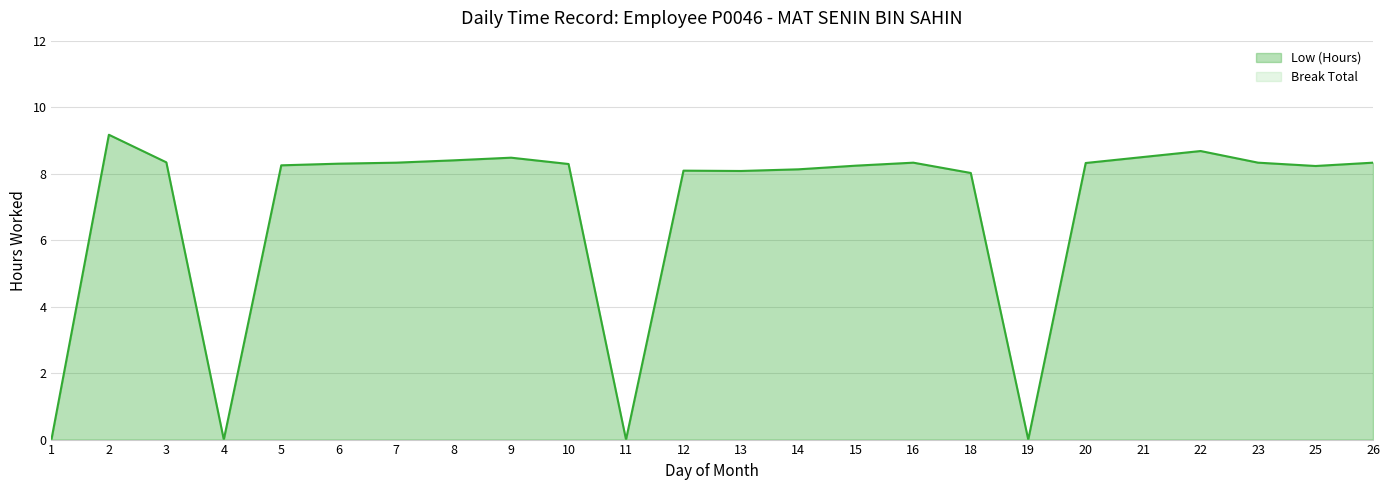

List the labels in order of value, largest first.

2, 22, 21, 9, 8, 3, 7, 16, 23, 26, 20, 6, 10, 5, 15, 25, 14, 12, 13, 18, 1, 4, 11, 19